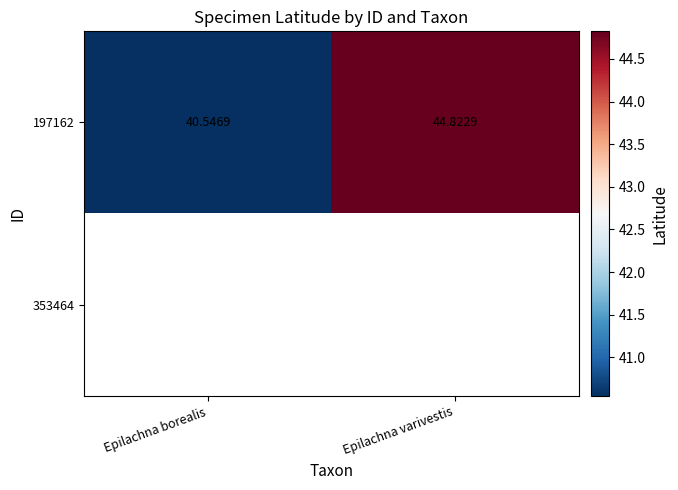

At which category does the chart reach its minimum across all series?

Epilachna borealis